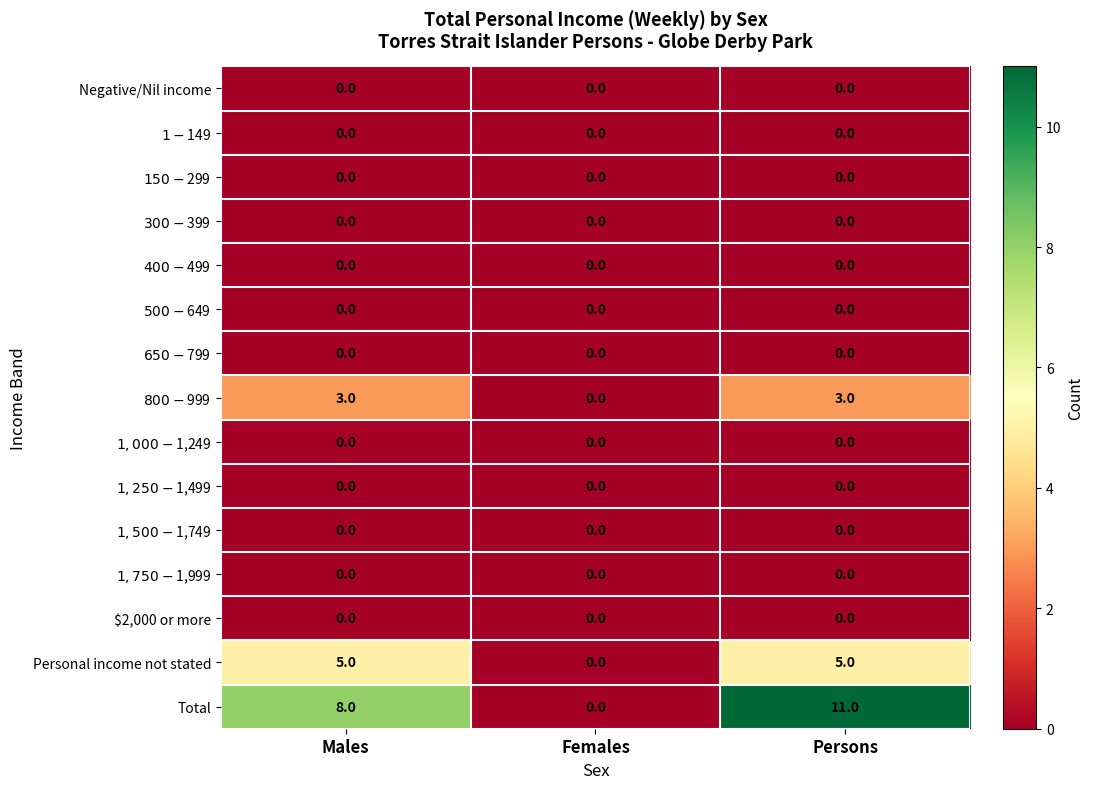

What is the total value across all series at Males?

16